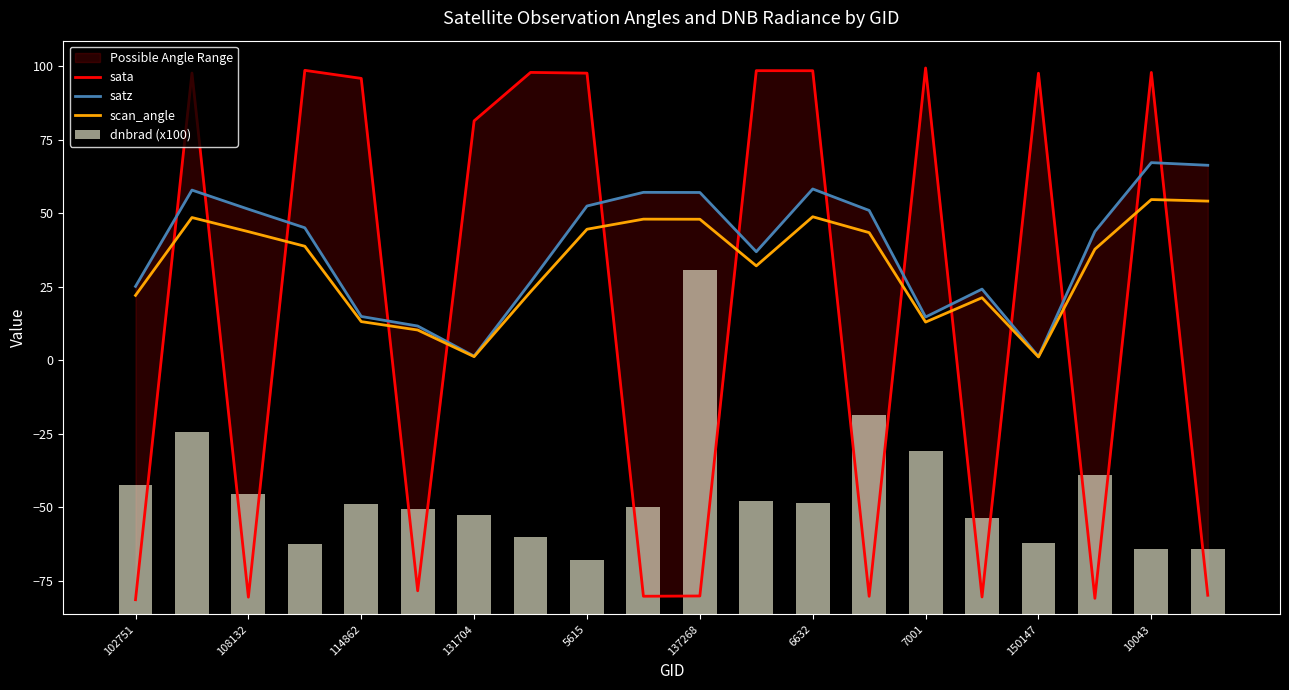

The value of satz at 11 is 36.9. True or false?

True